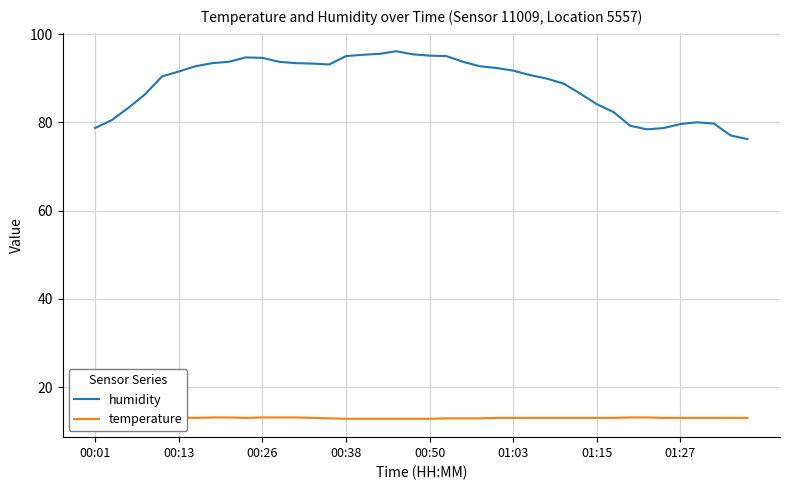

What are all the series names shown in the legend?

humidity, temperature